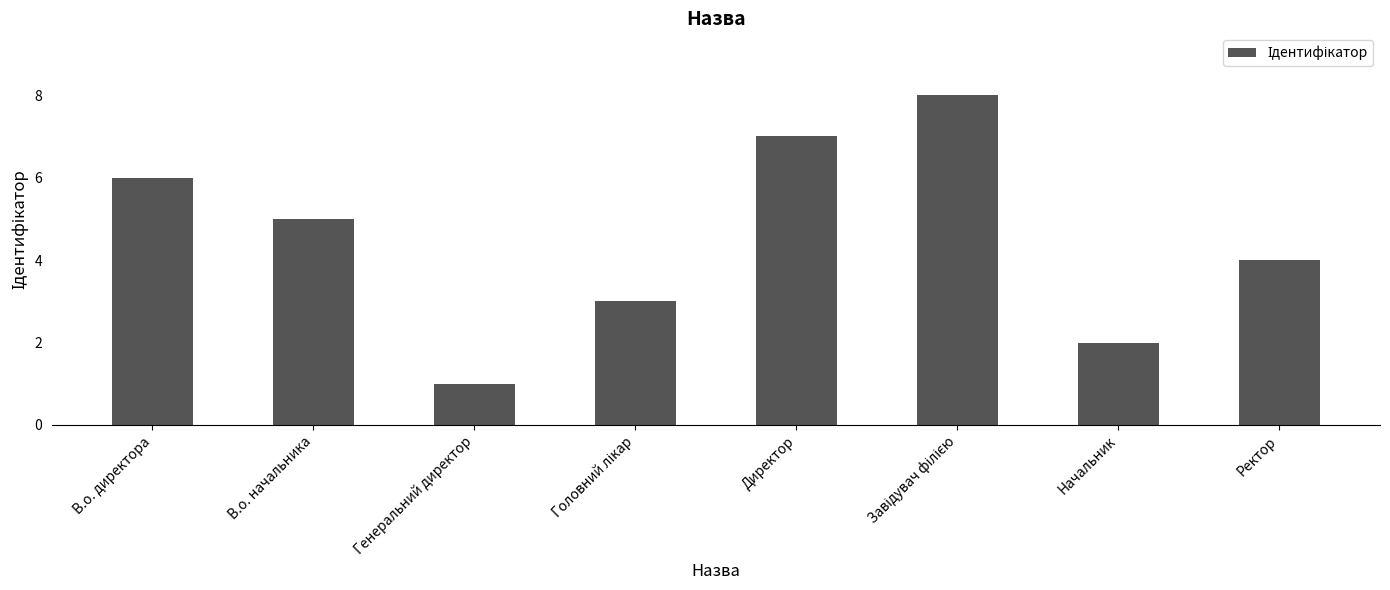

Reading left to right, transcribe all the data shown in this chart.

6	5	1	3	7	8	2	4